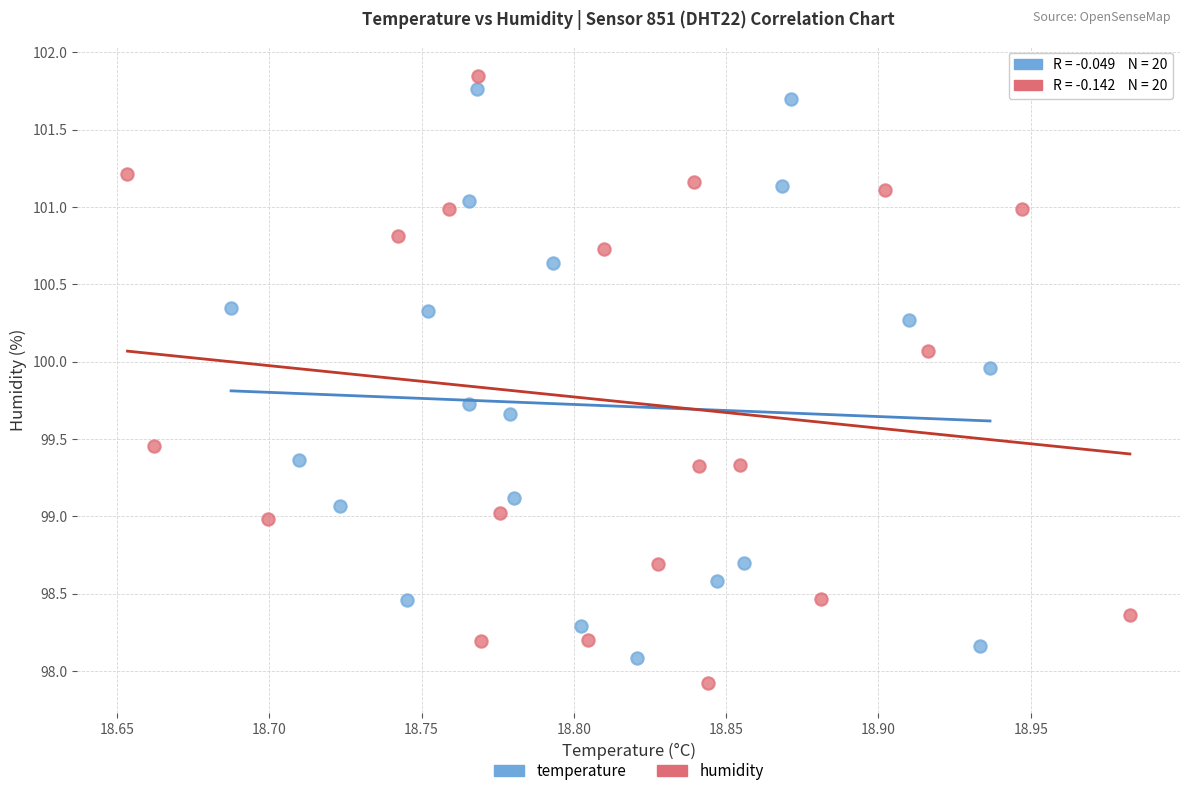

Which series reaches the maximum Y coordinate?

humidity